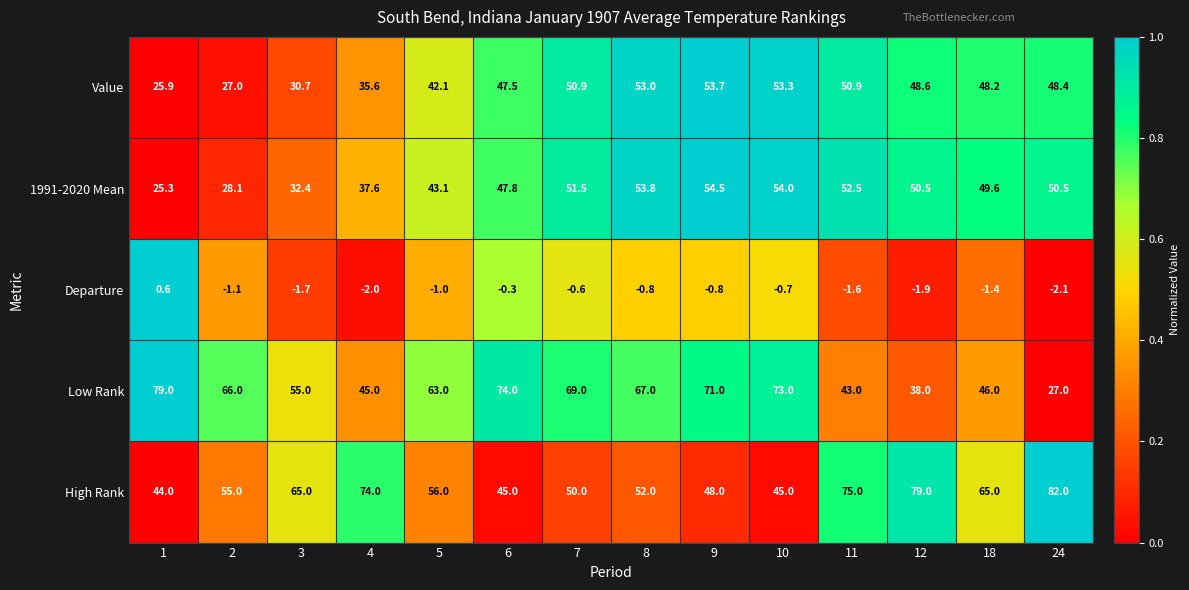

What is the sum of all Low Rank values?

816.0